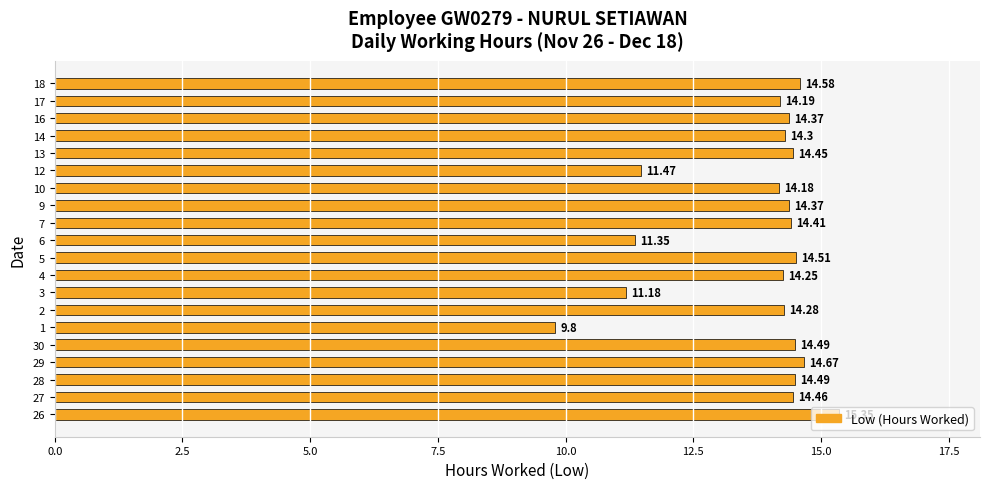

How many values exceed 14?

16